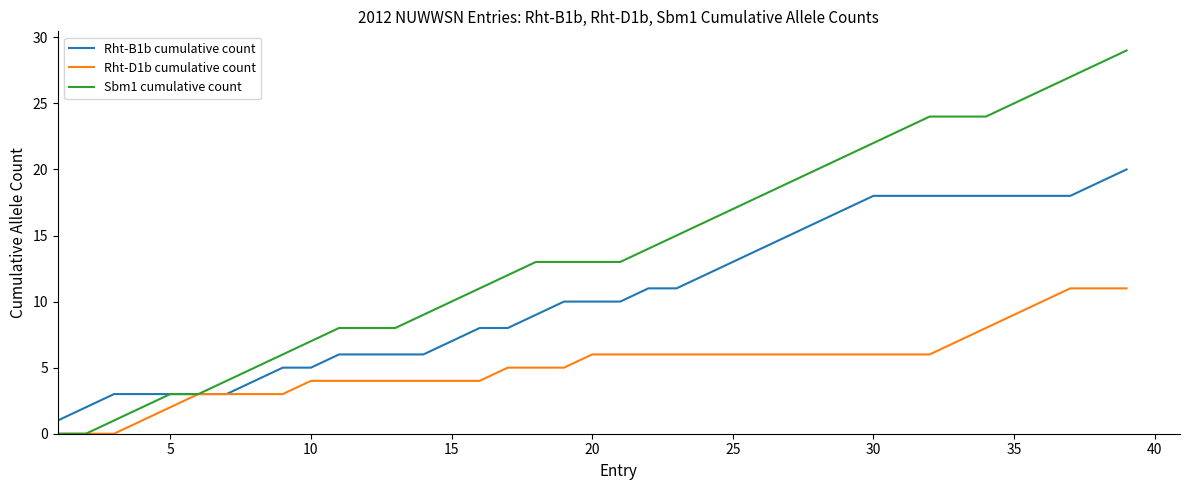

Which series has the largest total across all categories?

Sbm1 cumulative count